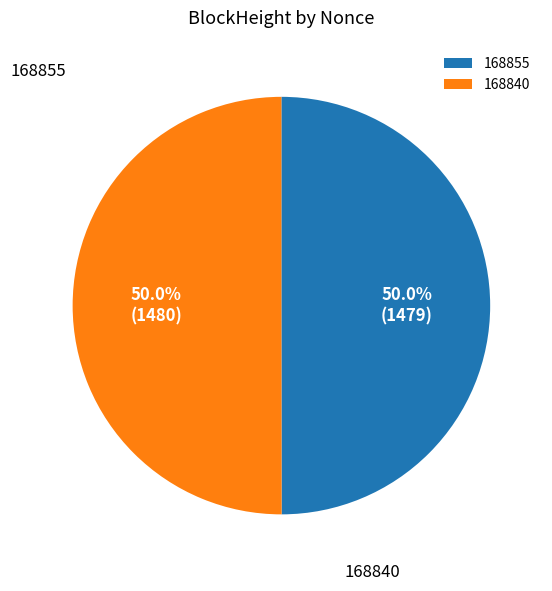

Approximately how many times larger is the value at 168855 compared to 168840?

1.0